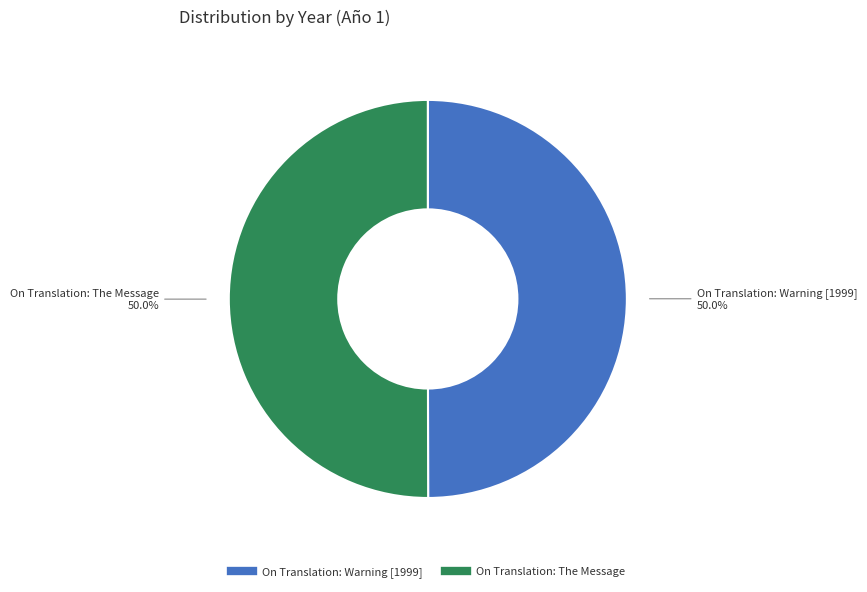

Approximately how many times larger is the value at On Translation: The Message compared to On Translation: Warning [1999]?

1.0